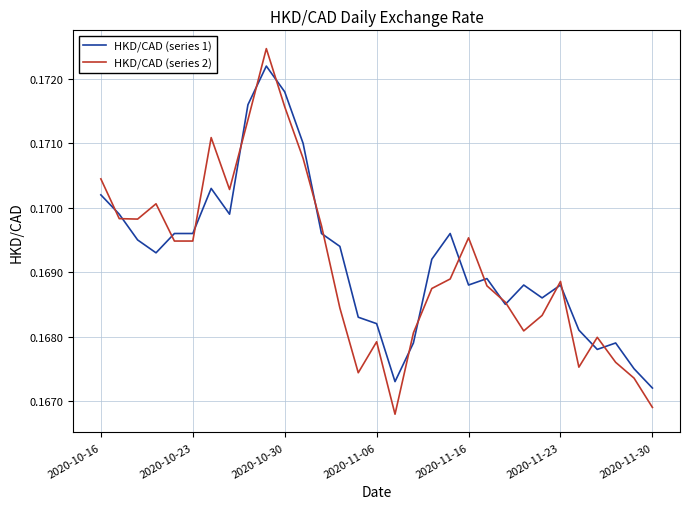

Which series has the largest range (max minus min)?

HKD/CAD (series 2)